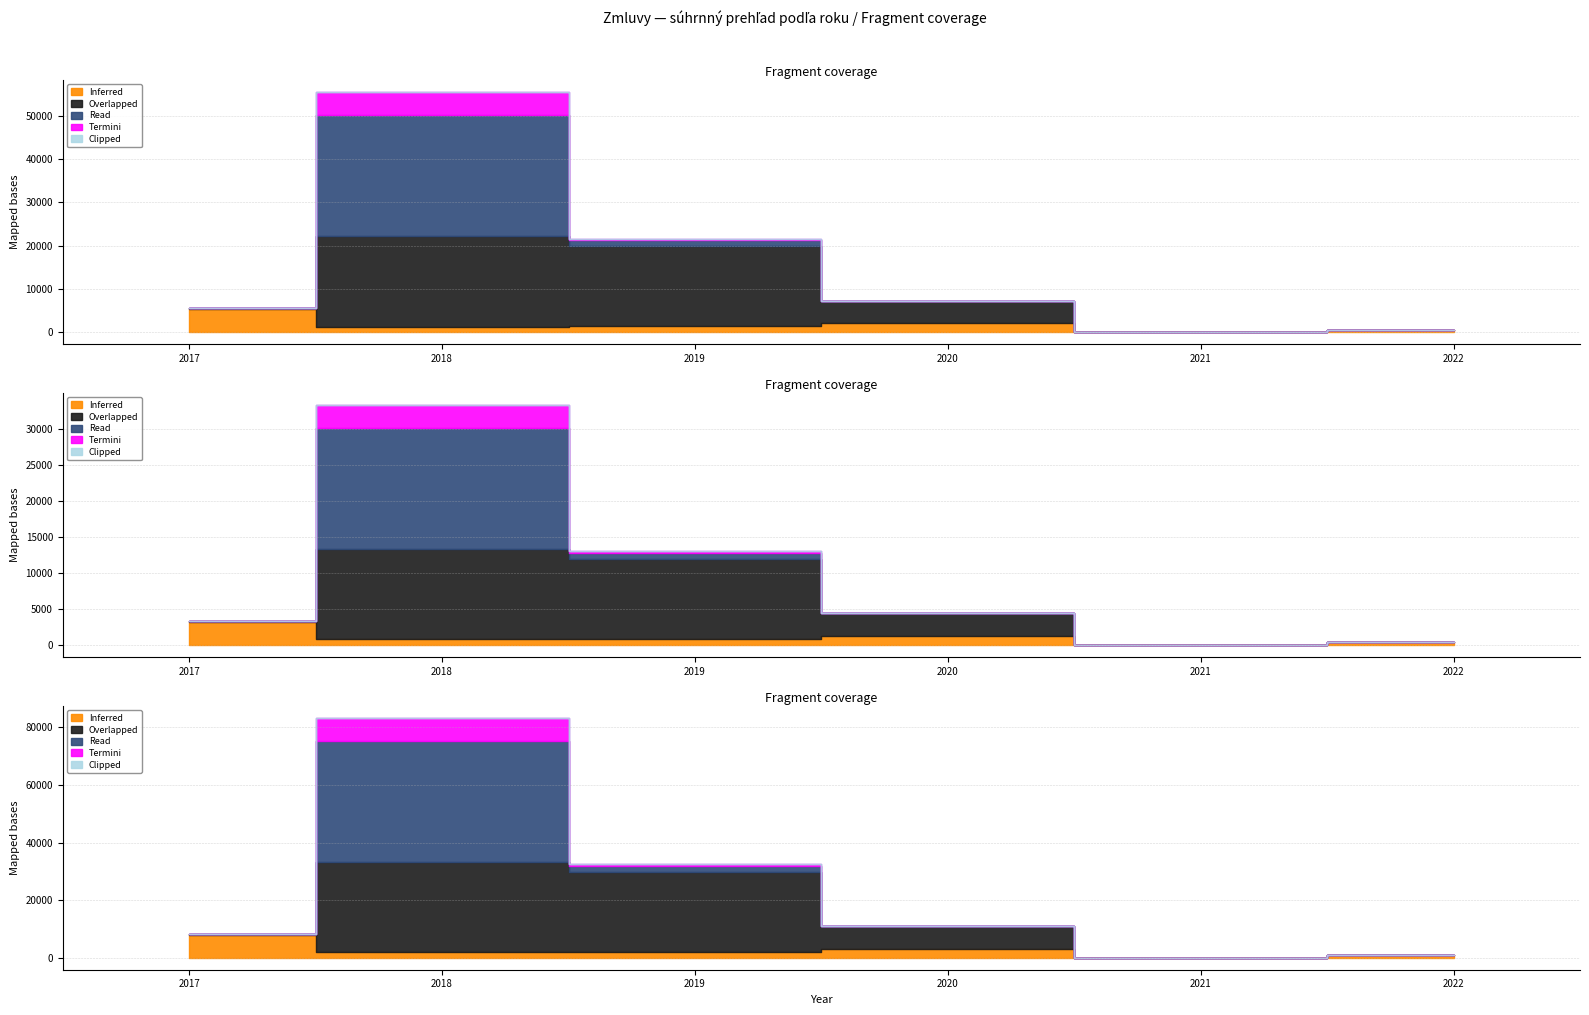

What is the total value across all series at 2020?

7260.0